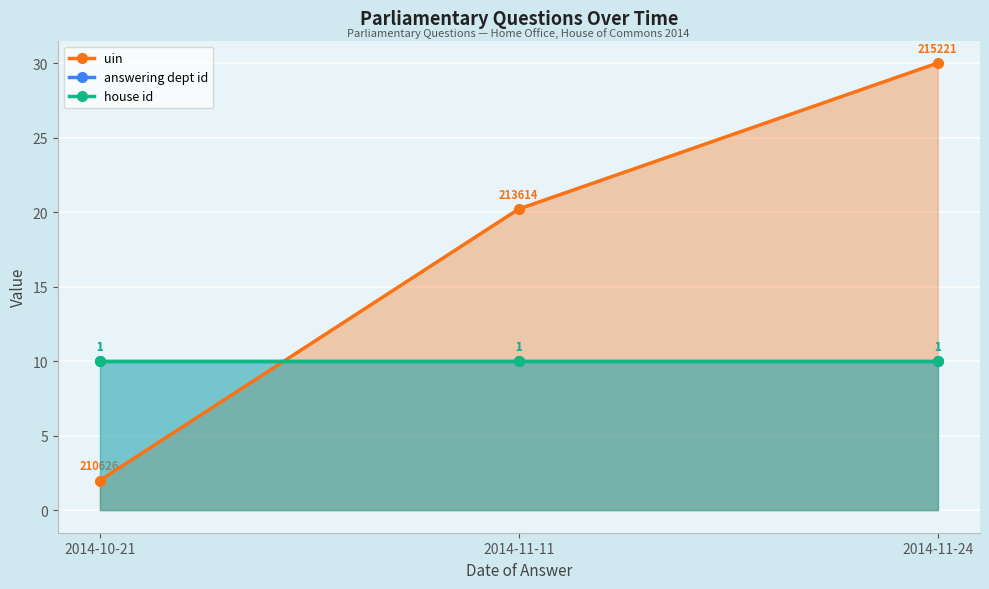

Reading left to right, what are all the values shown in this chart?

uin: 2.0	20.2	30.0
answering dept id: 10.0	10.0	10.0
house id: 10.0	10.0	10.0